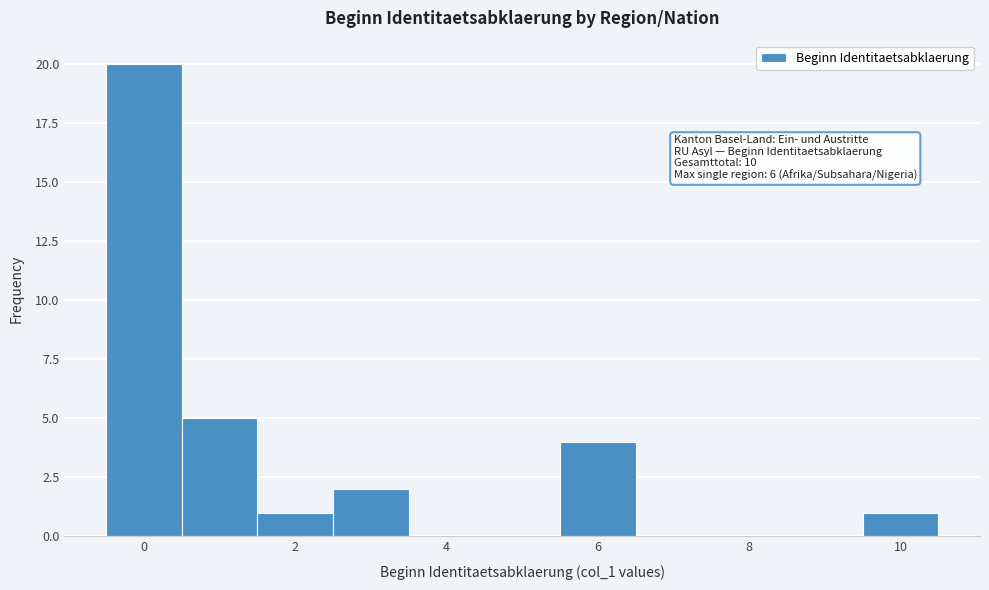

Over which range of the x-axis is the bar tallest?

-0.5 to 0.5